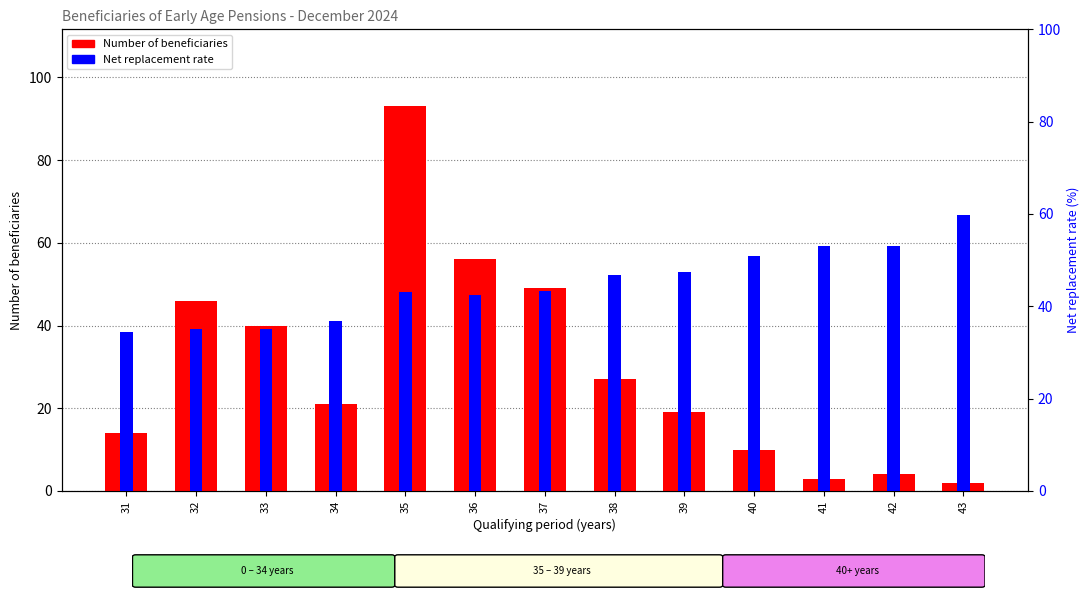

Is the value of Number of beneficiaries at 42 greater than the value of Net replacement rate at 36?

No